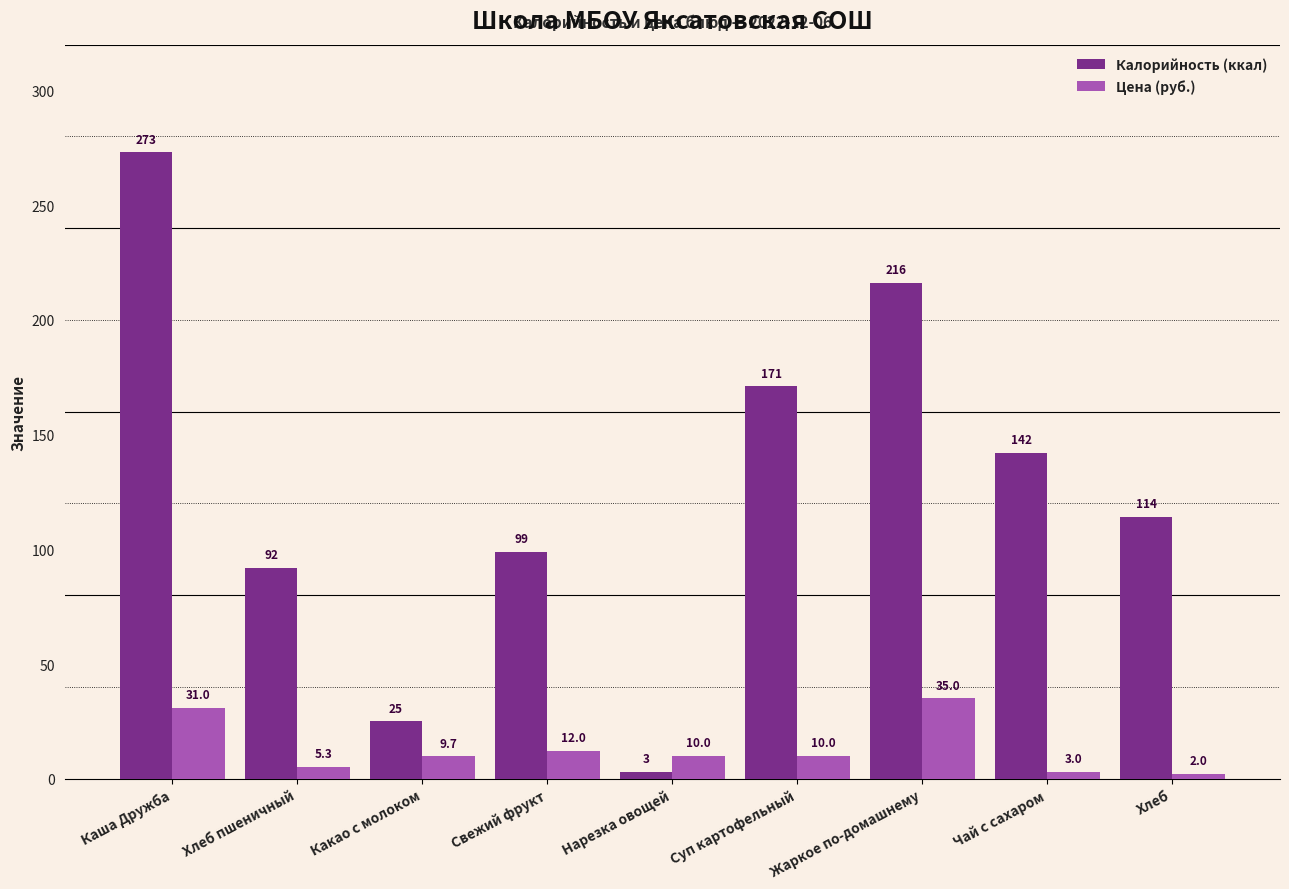

The Калорийность (ккал) series shows 355.9 at Каша Дружба. True or false?

False